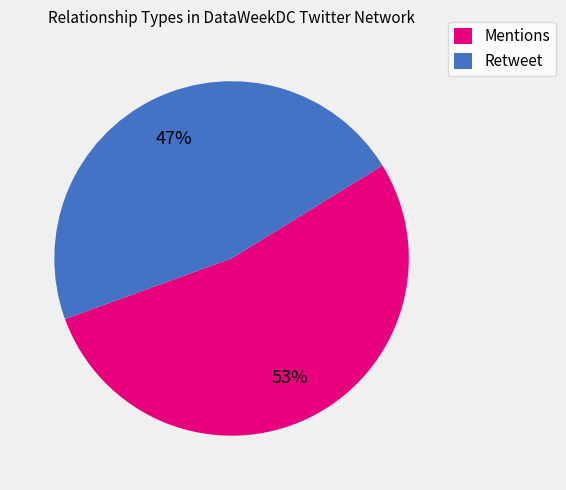

Combined, do Retweet and Mentions account for over 50%?

Yes